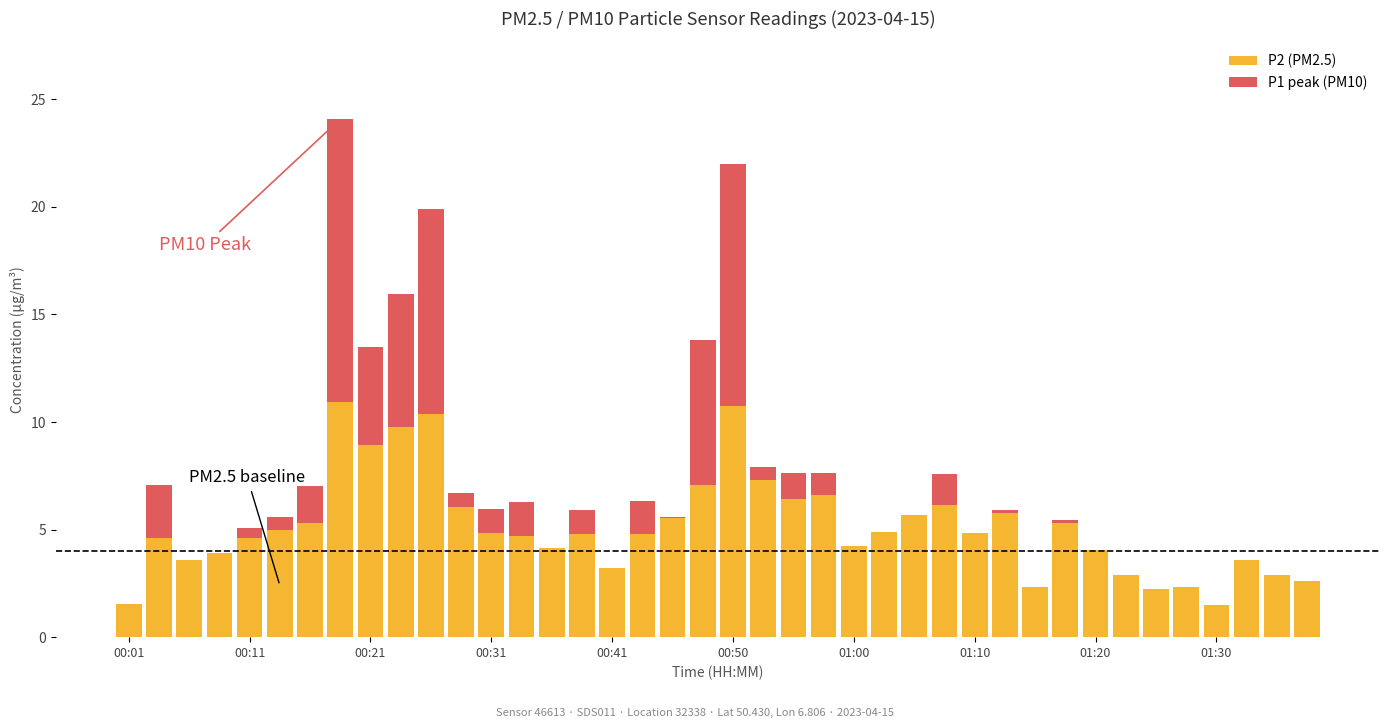

Which has a higher value, 33 or 01:20?

01:20